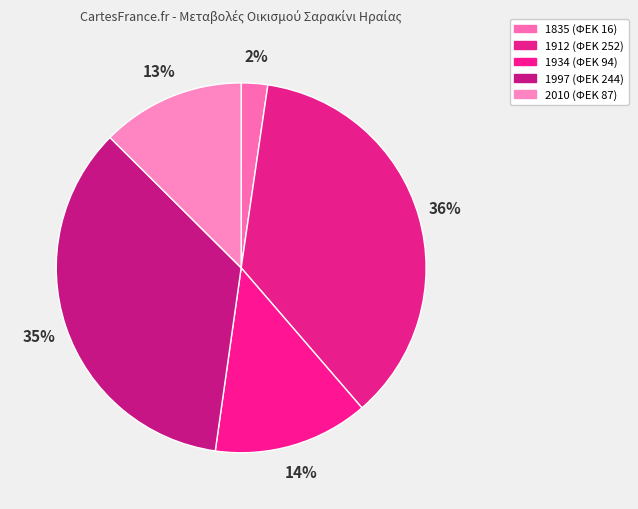

How many segments does this pie chart have?

5